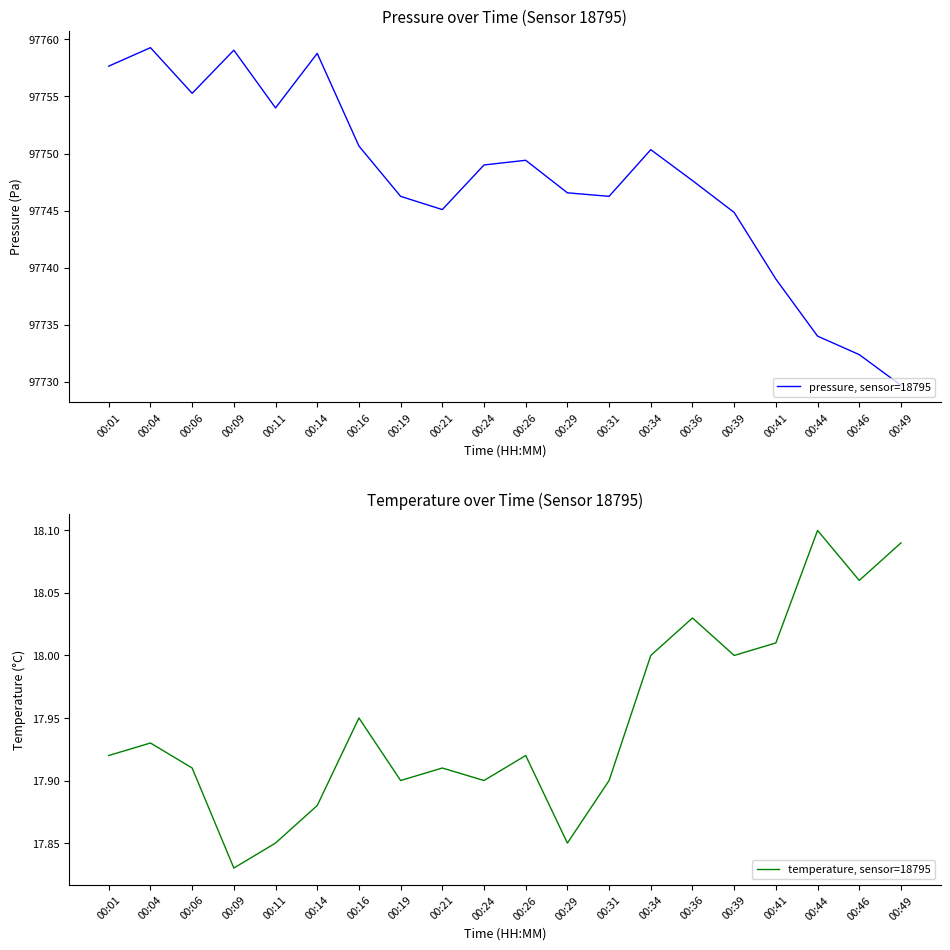

What is the greatest value displayed?

97759.3